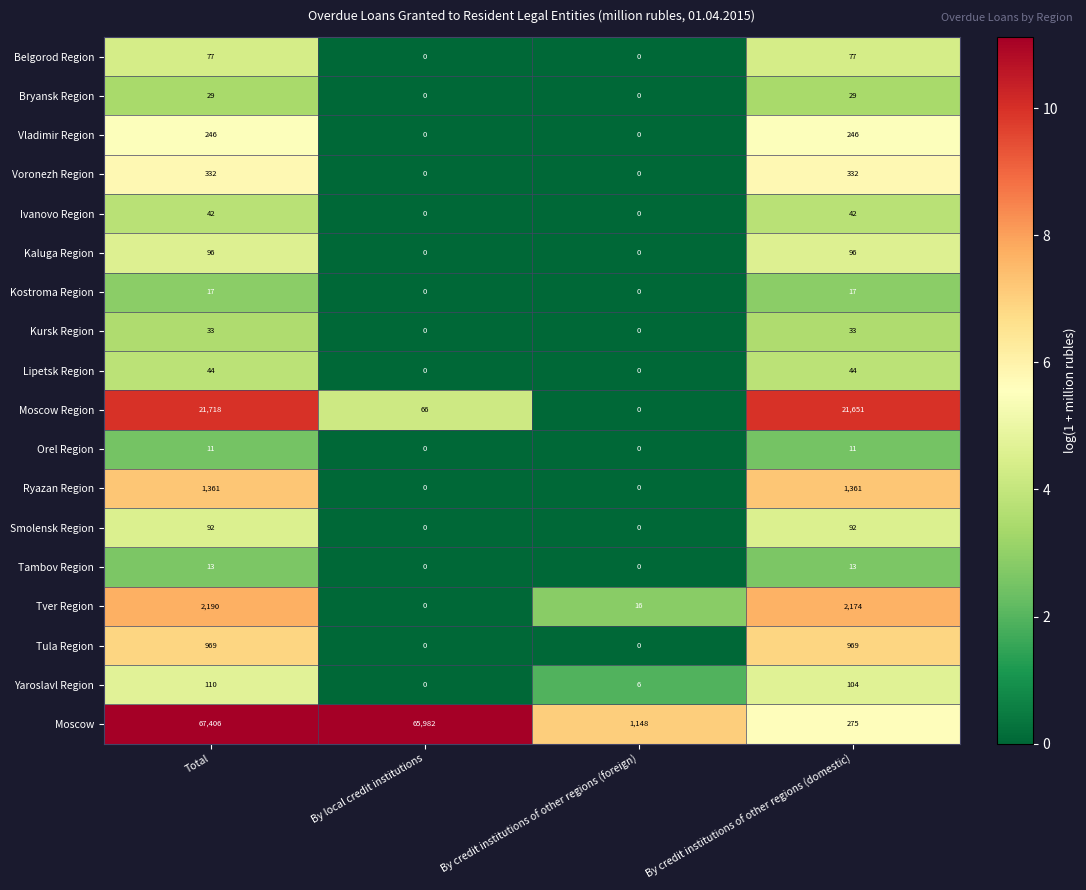

The value of Yaroslavl Region at By credit institutions of other regions (foreign) is 1. True or false?

False